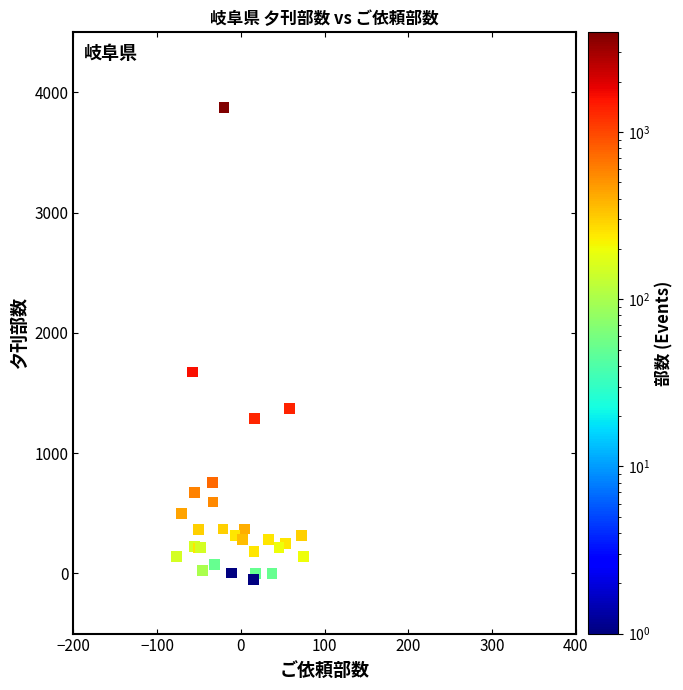

What Y value in the scatter plot is closest to 1914?

1675.1